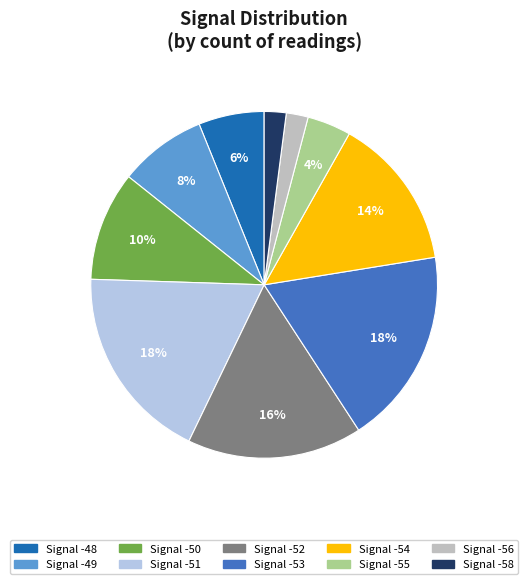

To the nearest percent, what percentage of the pie is Signal -58?

2%